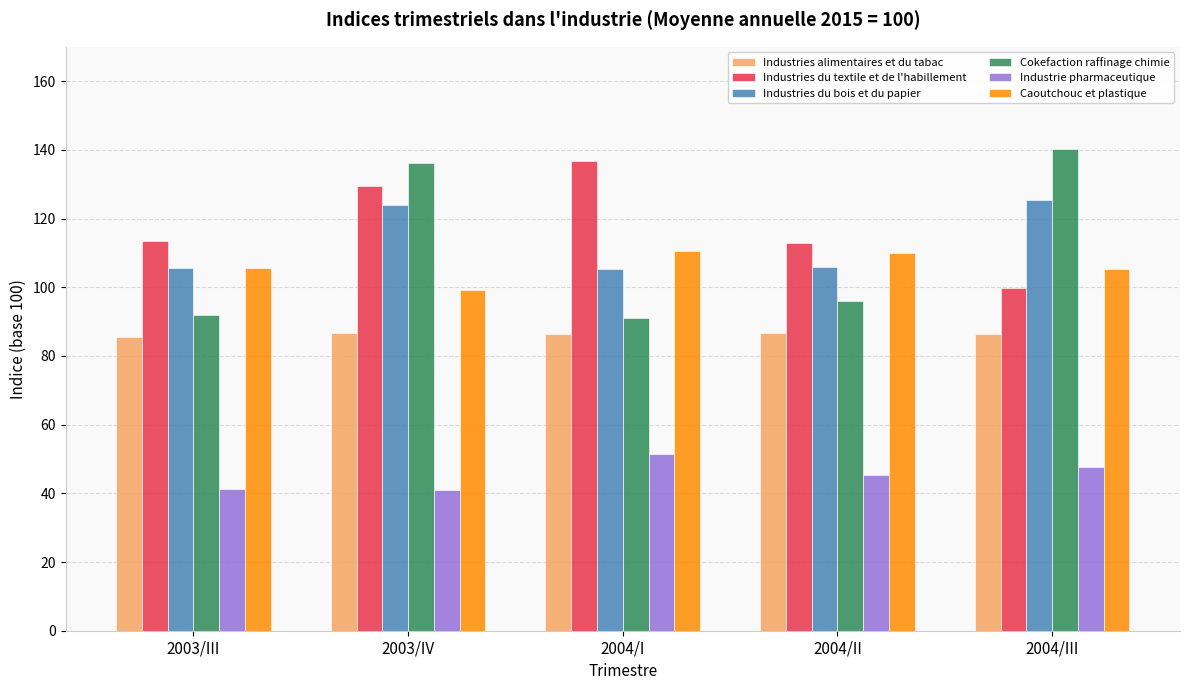

What is the difference between the highest and lowest values at 2004/I?

85.5